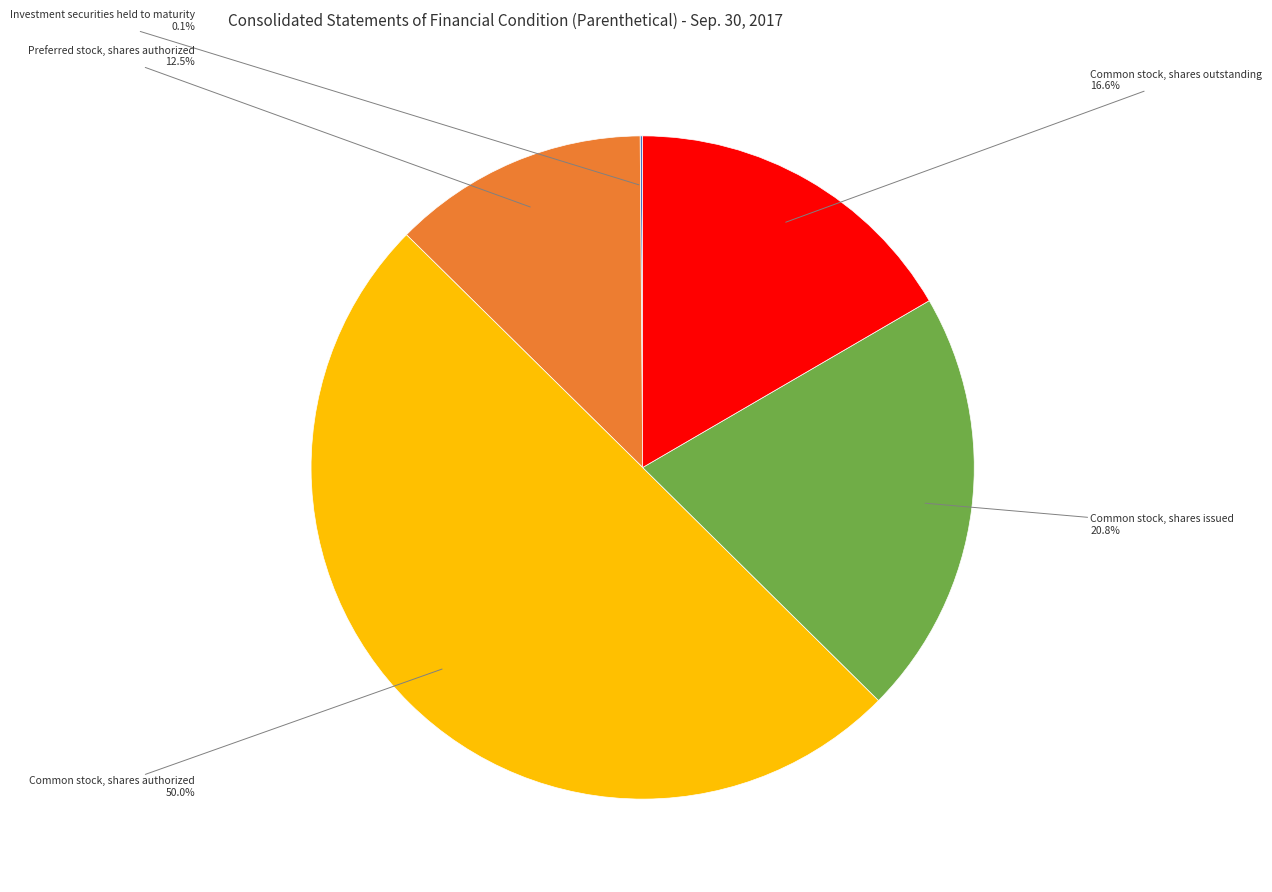

How much of the chart is everything except Common stock, shares outstanding?

83.4%